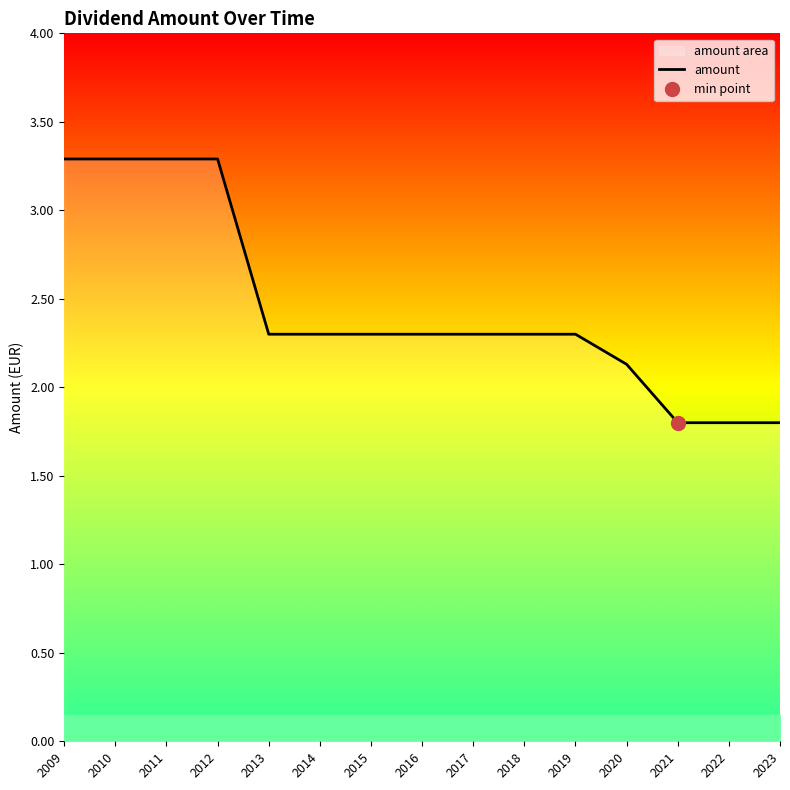

What is the difference between the second highest and minimum values?

1.5